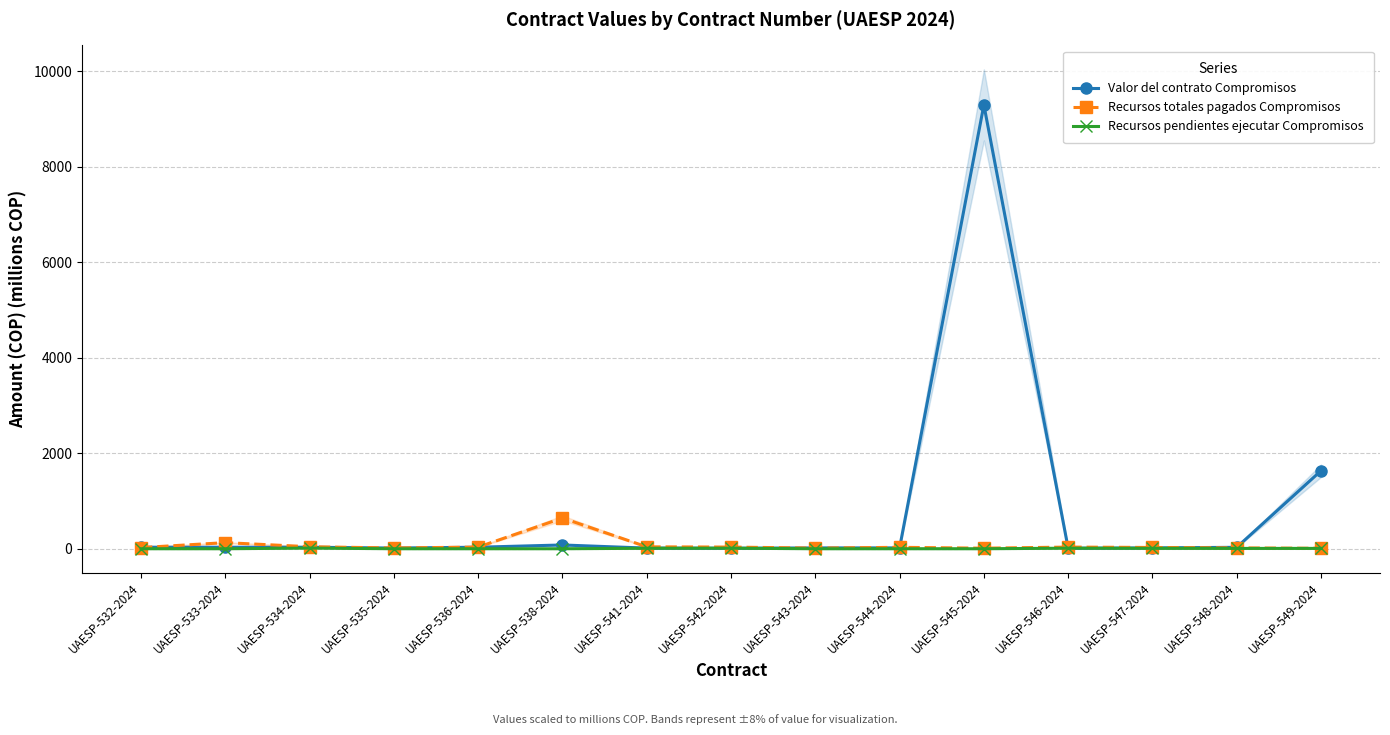

What is the approximate value of Recursos totales pagados Compromisos at UAESP-548-2024?

17.8